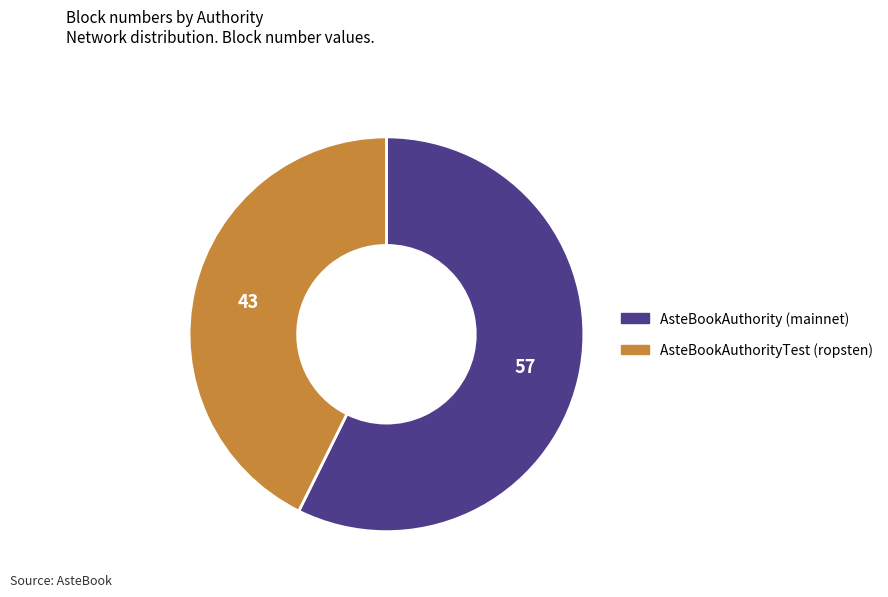

Rank the categories by value from lowest to highest.

AsteBookAuthorityTest (ropsten), AsteBookAuthority (mainnet)